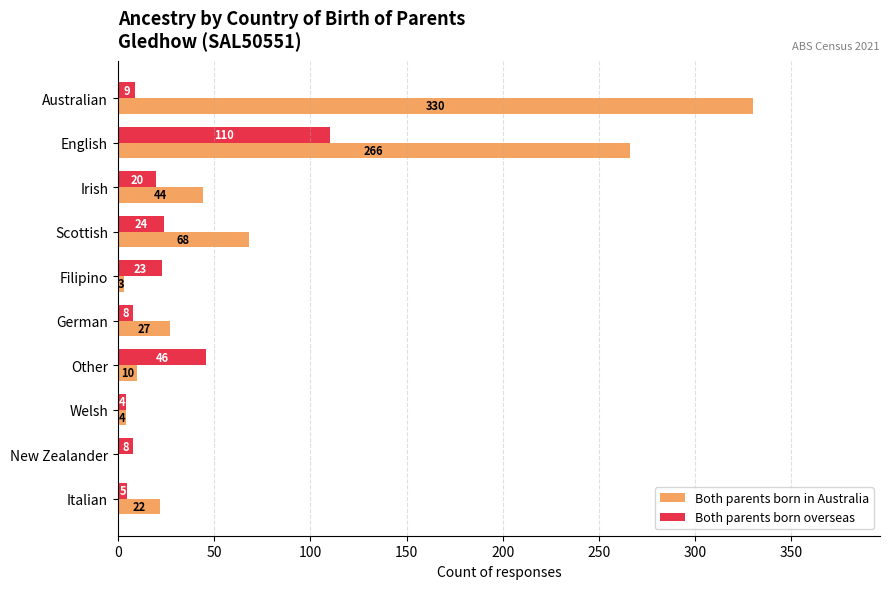

What is the highest value of the Both parents born overseas series?

110